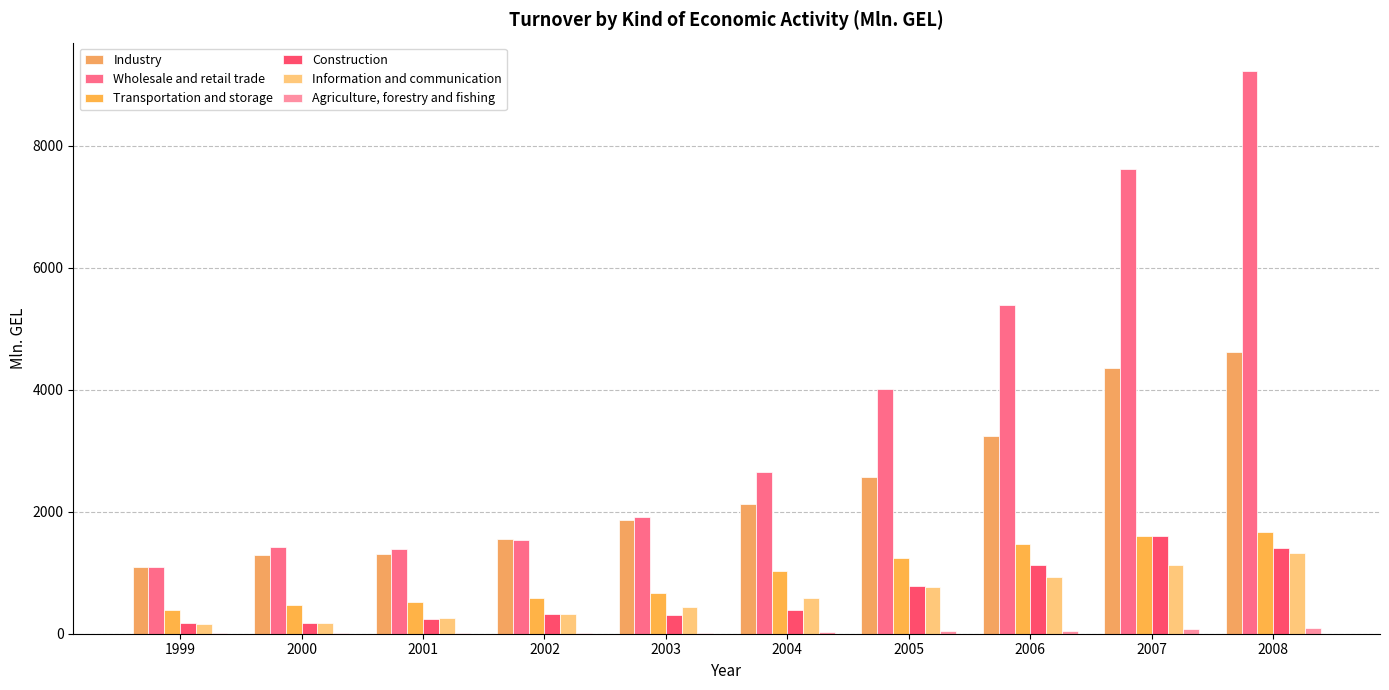

Count the number of categories in the chart.

10